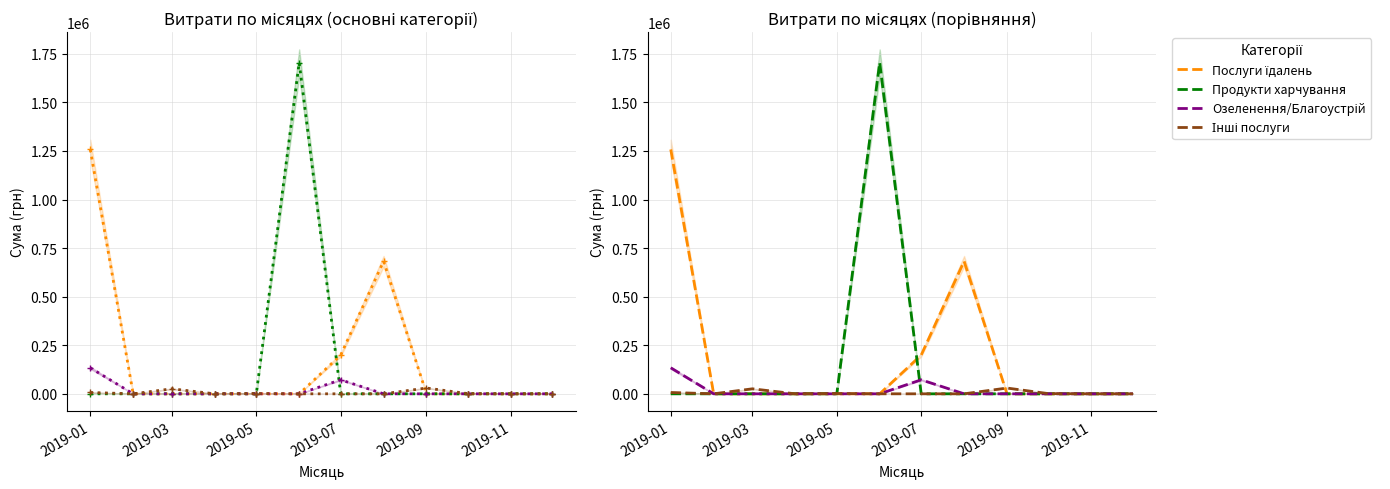

What is the sum of all Інші послуги values?

64785.7